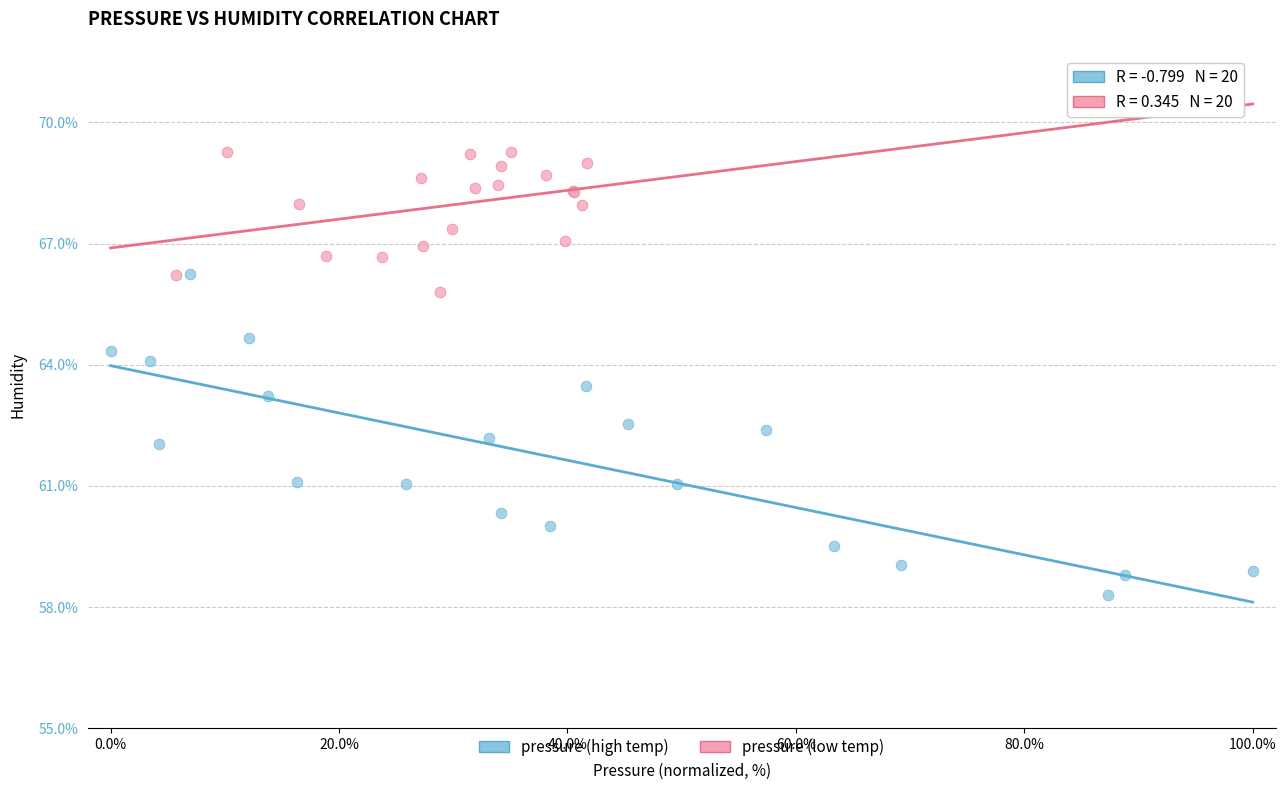

Which series has the widest spread of Y values?

pressure (high temp)